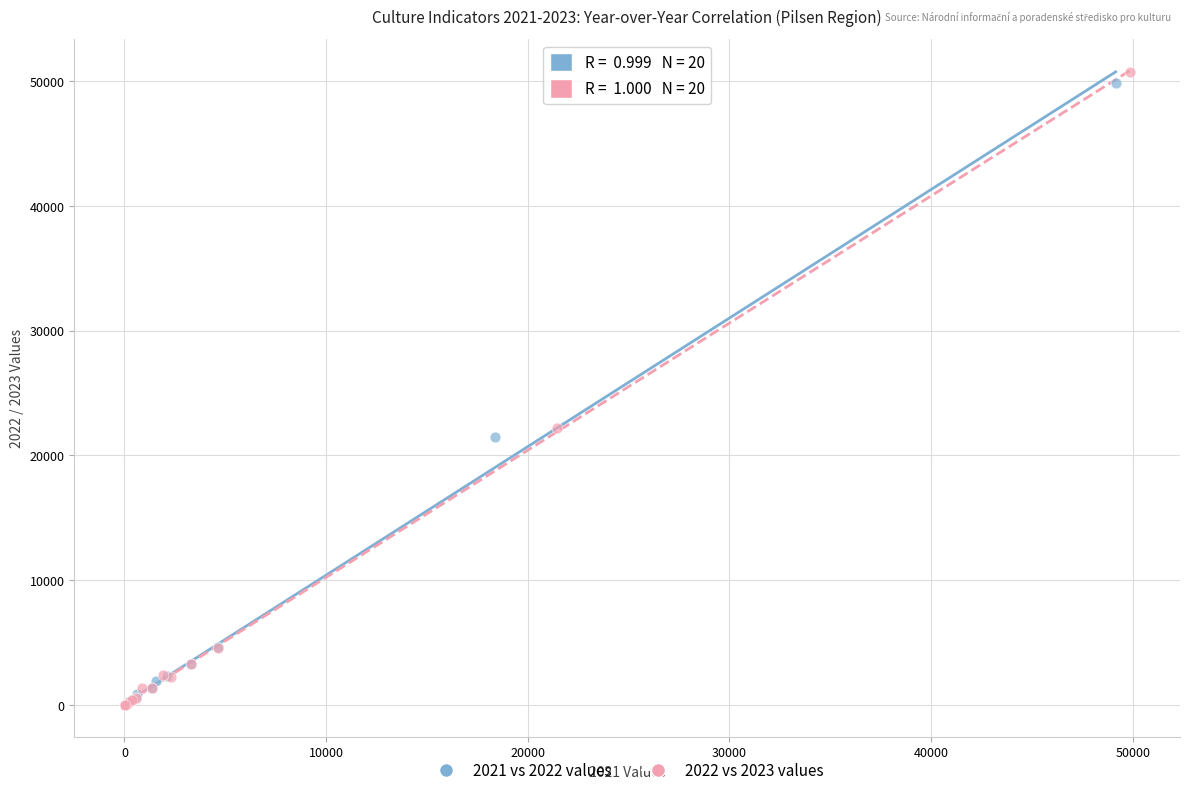

Which series has the largest Y range (max minus min)?

2022 vs 2023 values